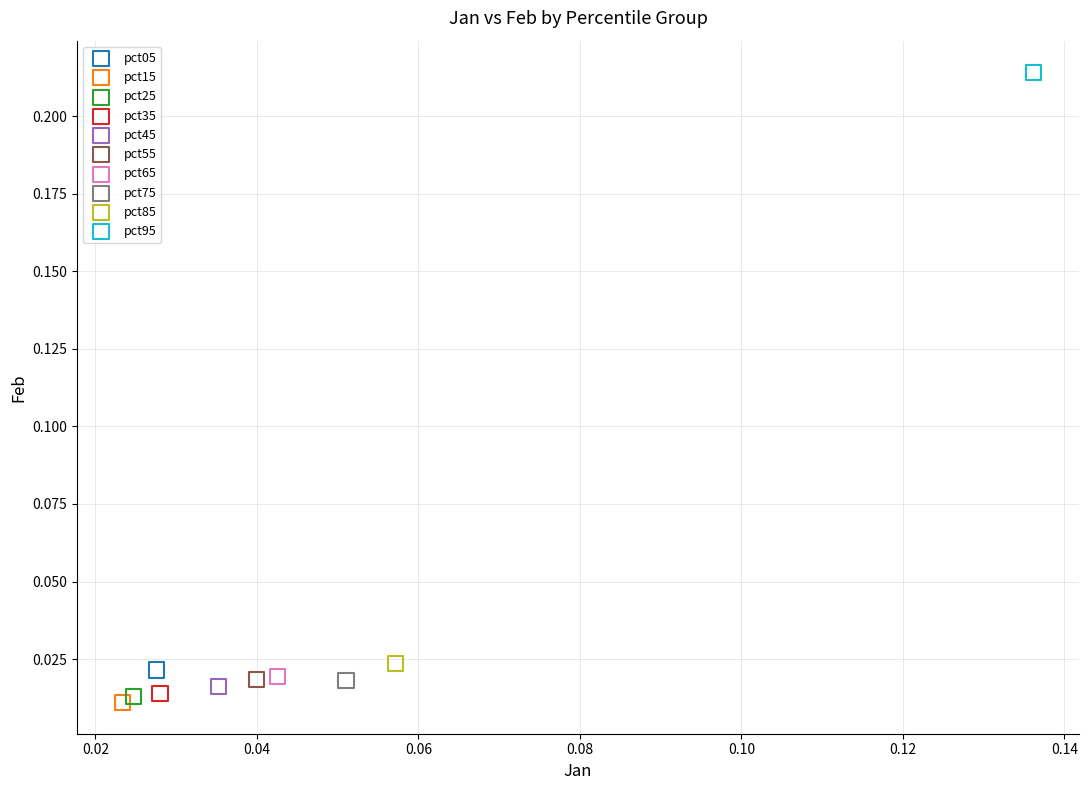

What are all the series names shown in the legend?

pct05, pct15, pct25, pct35, pct45, pct55, pct65, pct75, pct85, pct95